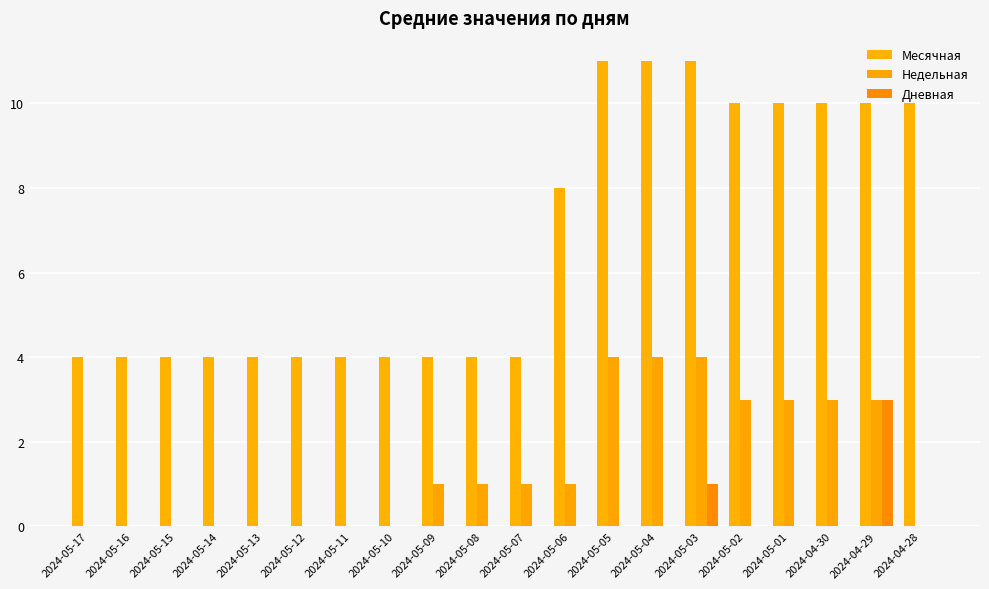

Which series has the largest total across all categories?

Месячная